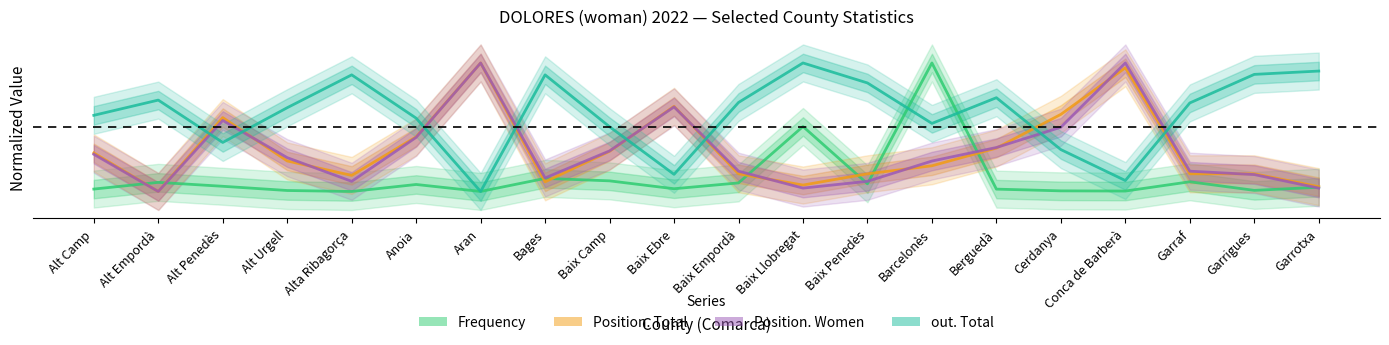

How many lines are shown in the chart?

4